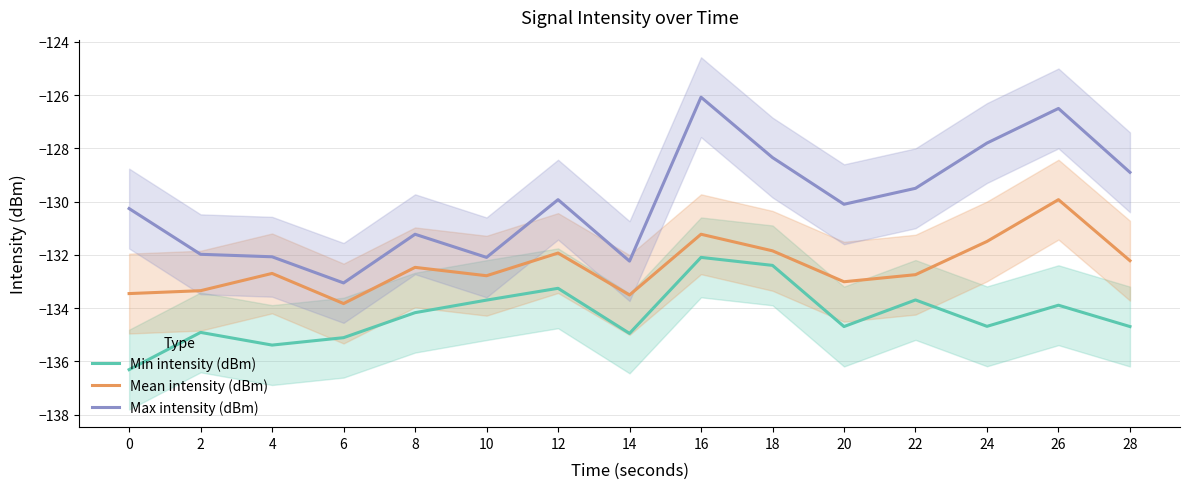

How many lines are shown in the chart?

3